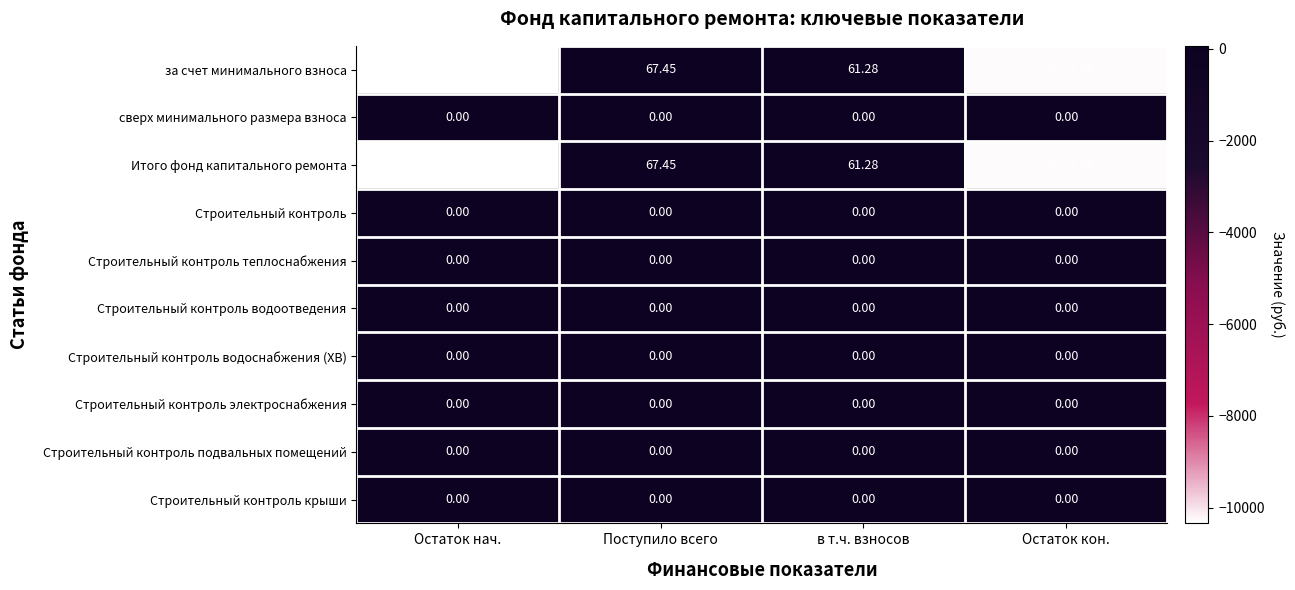

At which category is the sum across all series the highest?

Поступило всего